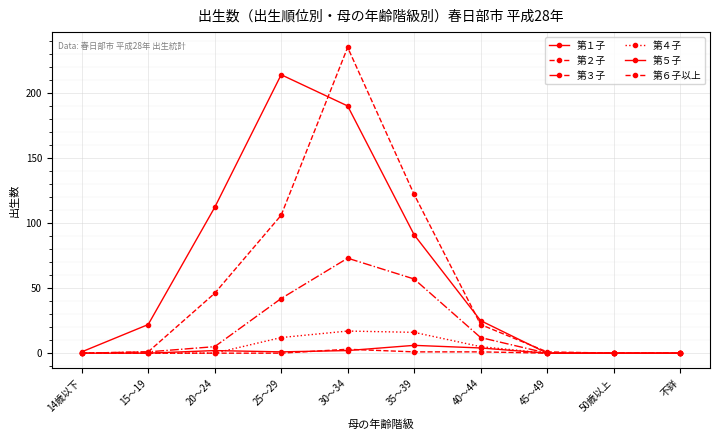

What is the difference between the highest and lowest values at 45～49?

1